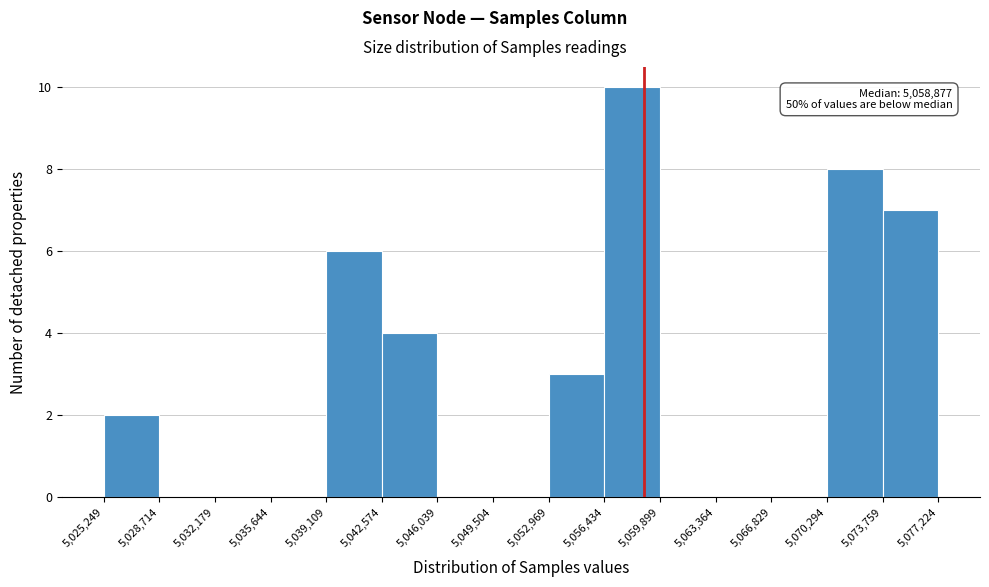

Over which range of the x-axis is the bar tallest?

5,056,434 to 5,059,899